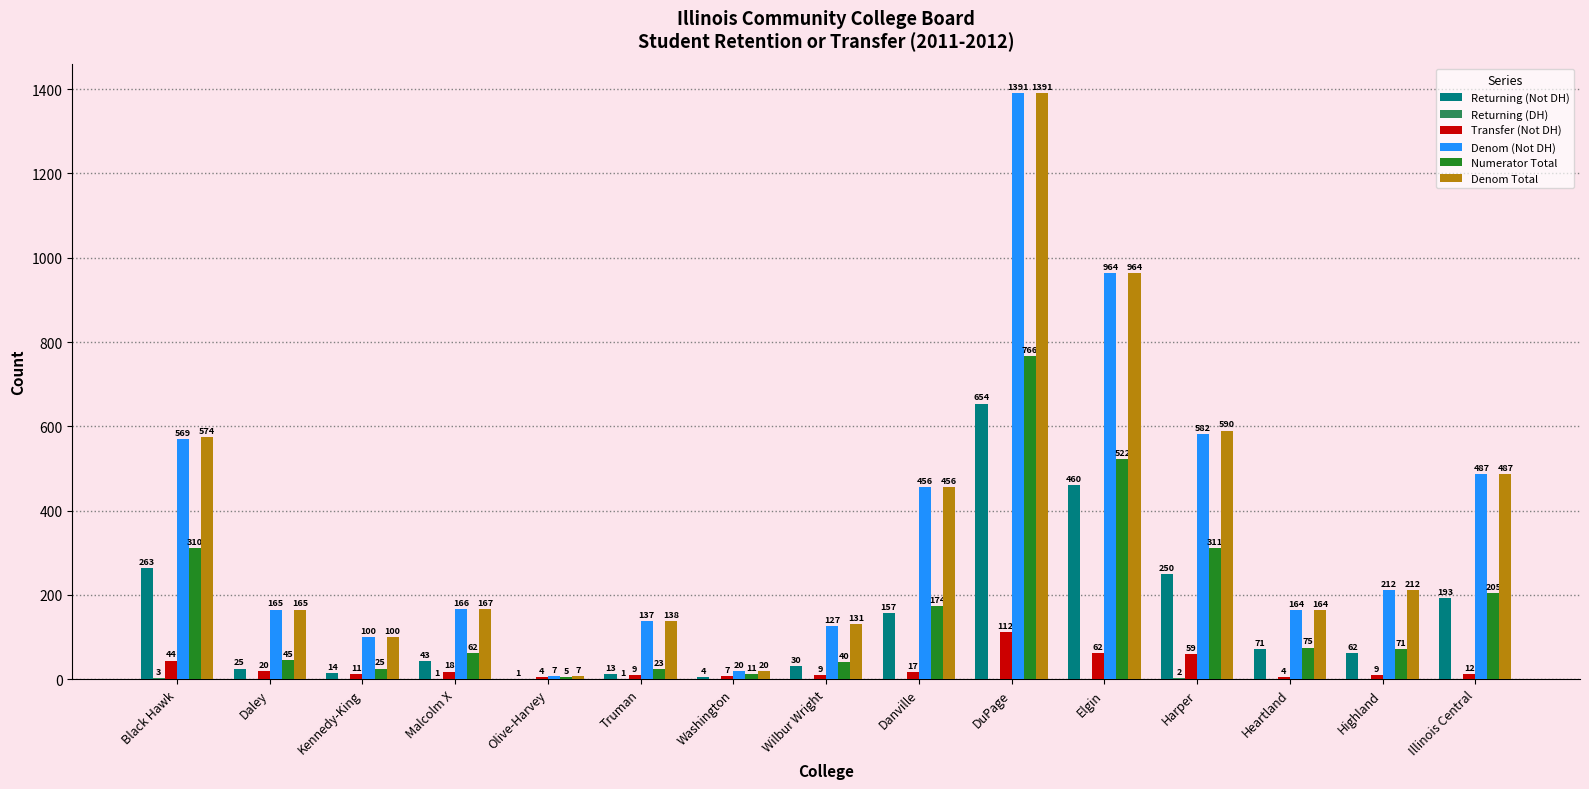

Are the bars horizontal?

No